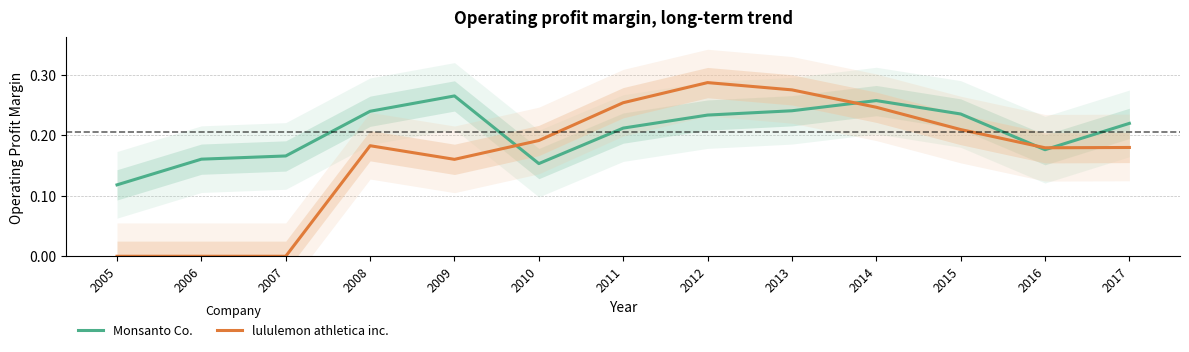

What is the difference between the maximum and minimum values in the Monsanto Co. series?

0.1